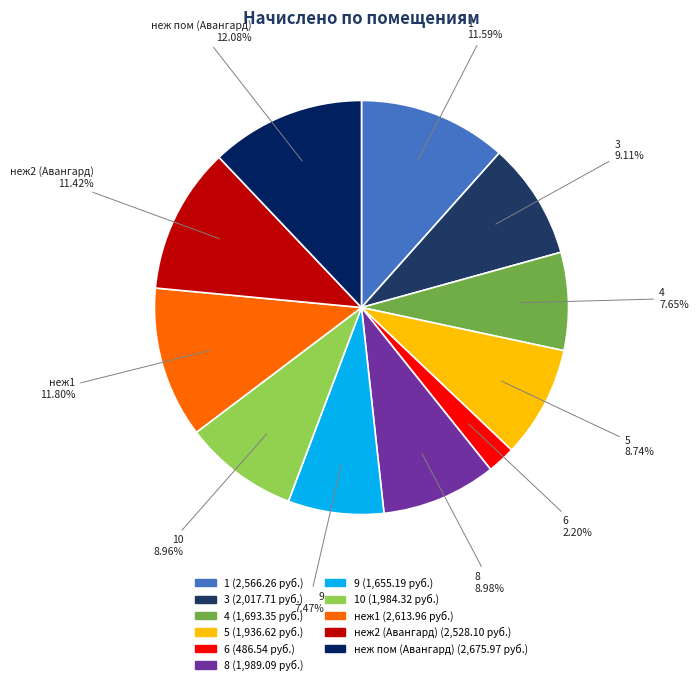

How many slices are in this pie chart?

11